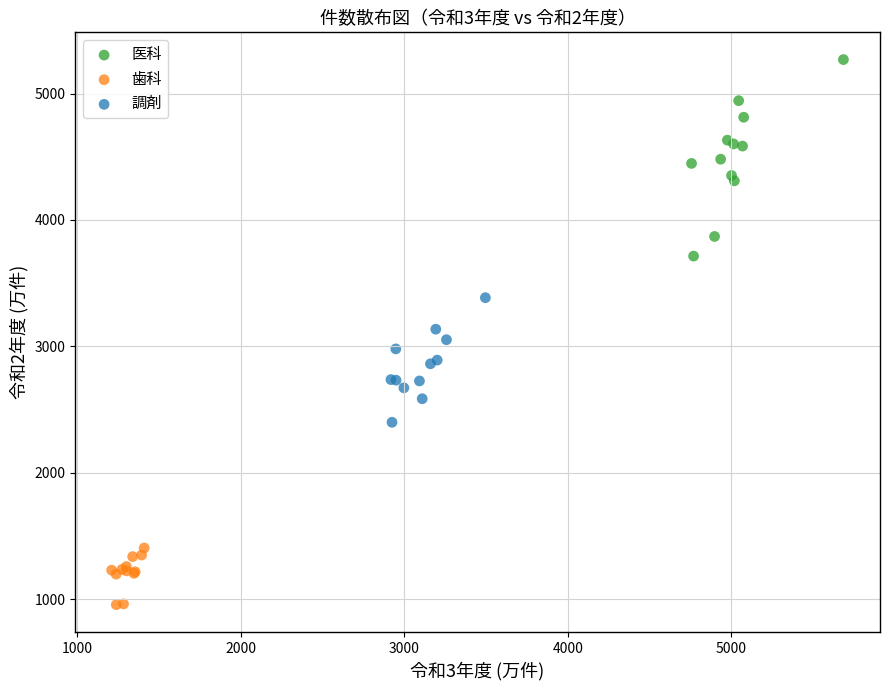

Which series has the widest spread of Y values?

医科